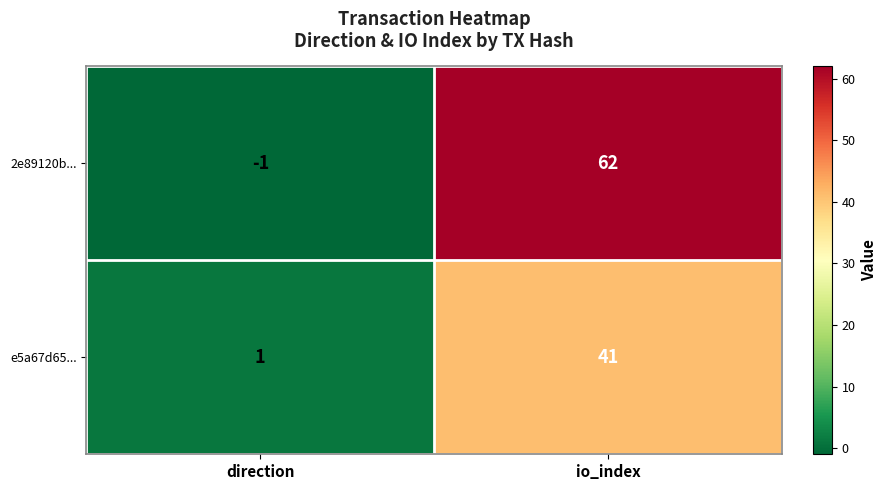

The value of 2e89120b... at io_index is 82. True or false?

False